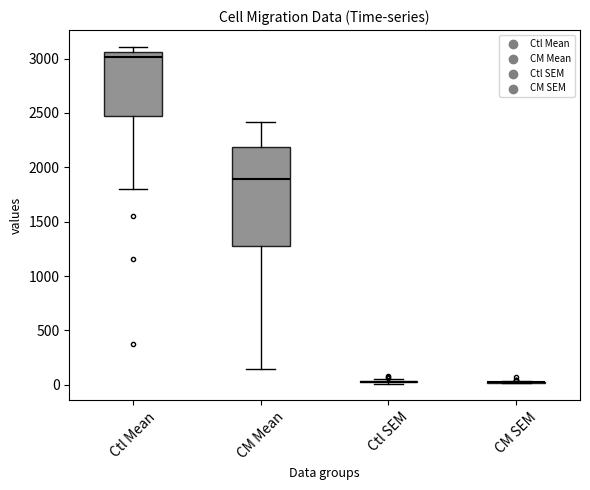

Reading left to right, read every box against the y-axis: the position of its median line, the range the box covers, and the ends of its whiskers. The values are not printed on the chart, so give them approximately, as read against the axis.

Ctl Mean: median 3000, box 2500 to 3050, whiskers 1800 to 3100
CM Mean: median 1900, box 1300 to 2200, whiskers 150 to 2400
Ctl SEM: box collapsed to a line at 50, whiskers 0 to 50
CM SEM: box collapsed to a line at 0, whiskers 0 to 50